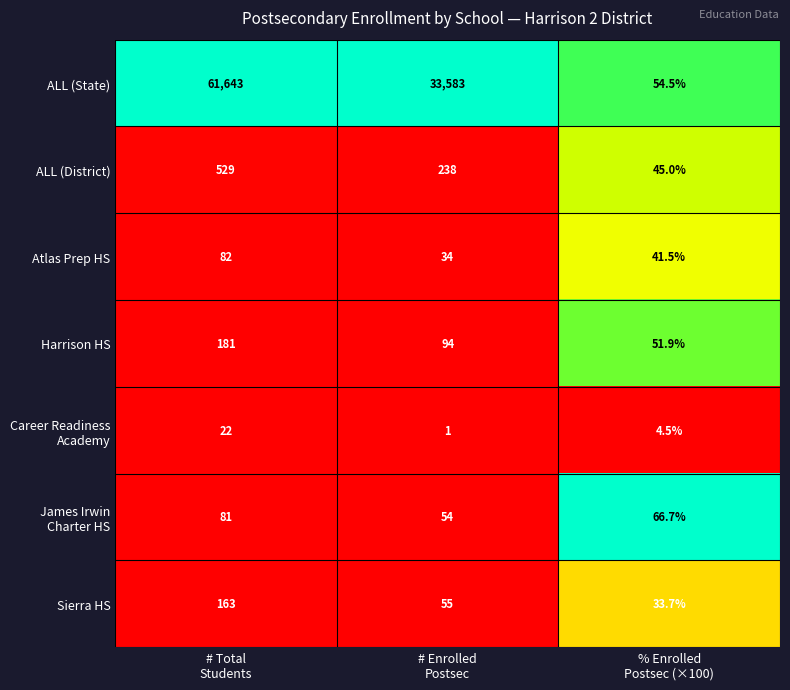

What is the maximum value shown in the chart?

61643.0